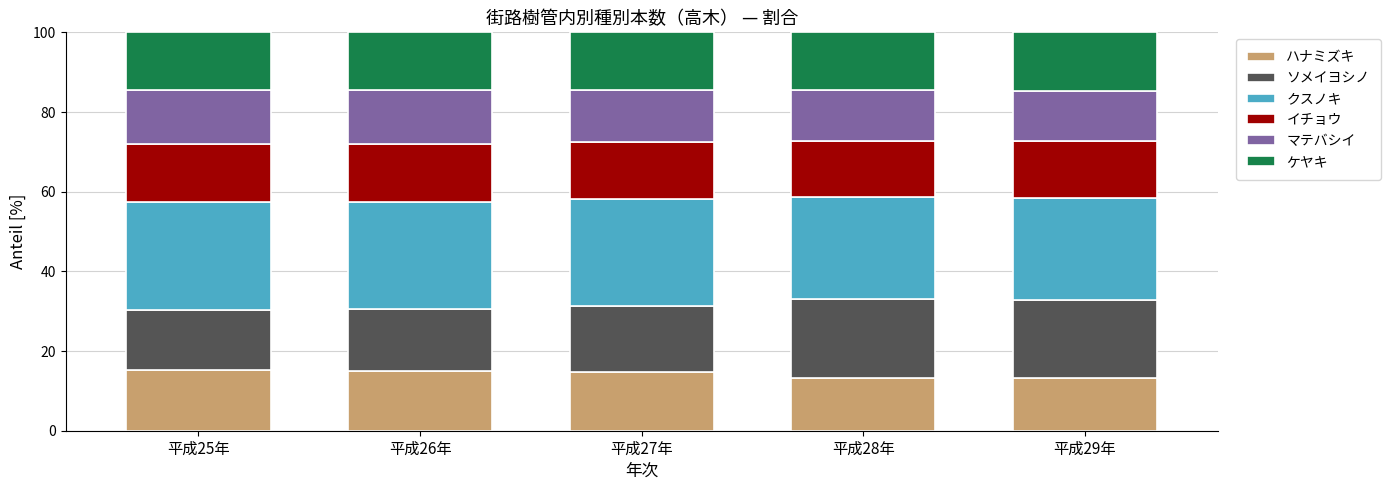

What is the sum of all ハナミズキ values?

71.2